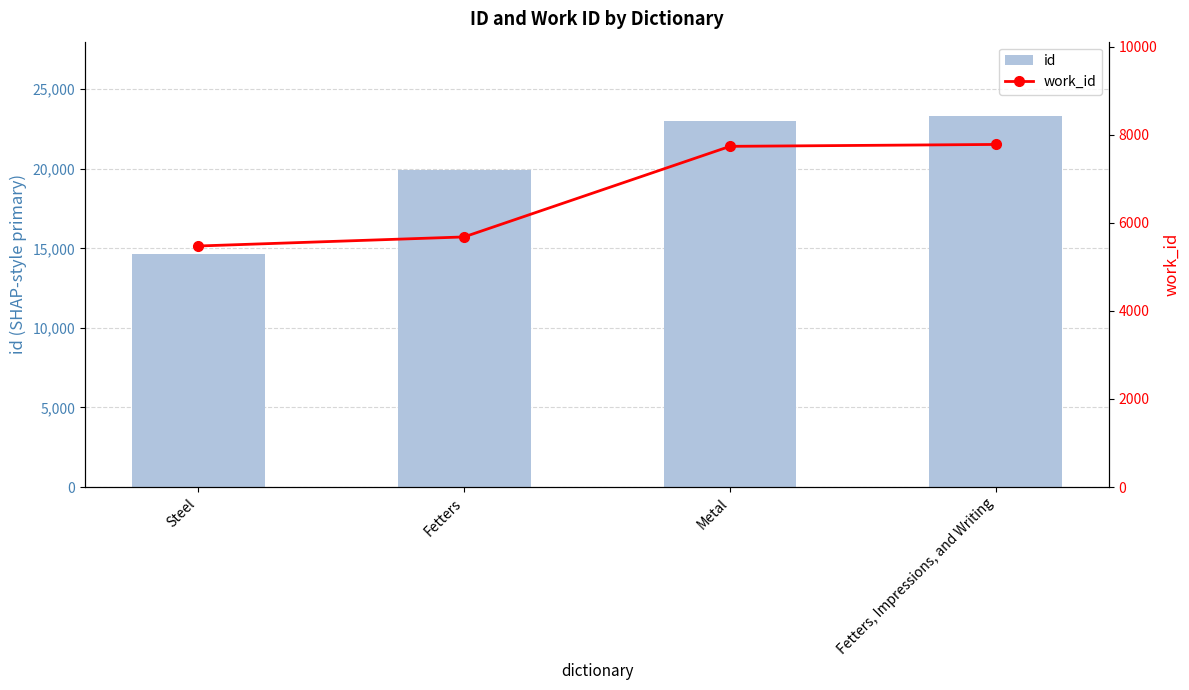

What is the label of the 3rd bar from the right?

Fetters